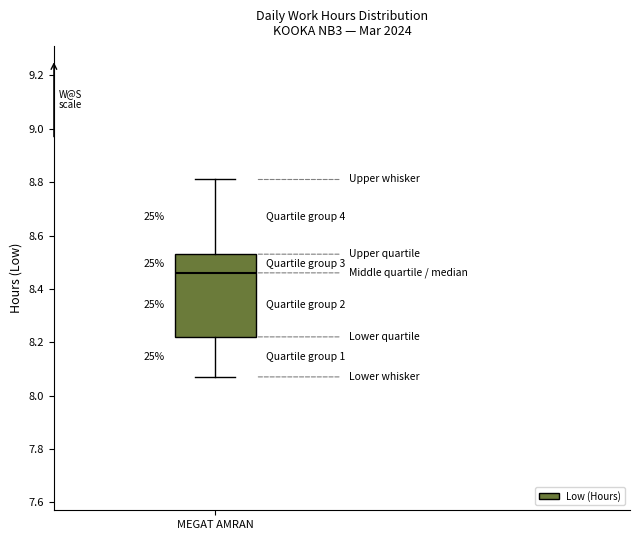

Transcribe this box plot: give where the median line is, the range the box spans, and where the two whiskers end, as read against the y-axis. The values are not printed on the chart, so give them approximately, as read against the axis.

median 8.46, box 8.22 to 8.54, whiskers 8.08 to 8.82